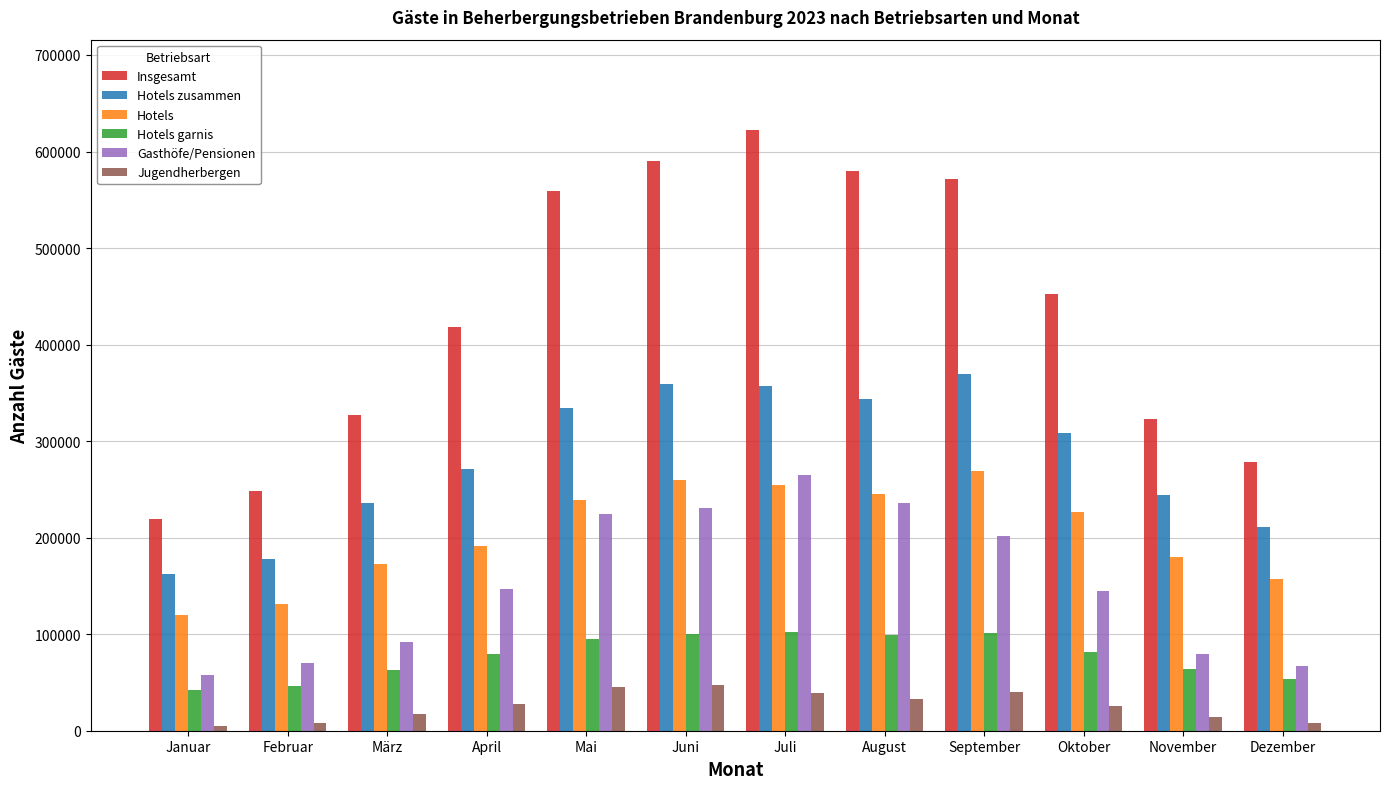

Is the value of Insgesamt at Februar greater than the value of Hotels zusammen at Juni?

No